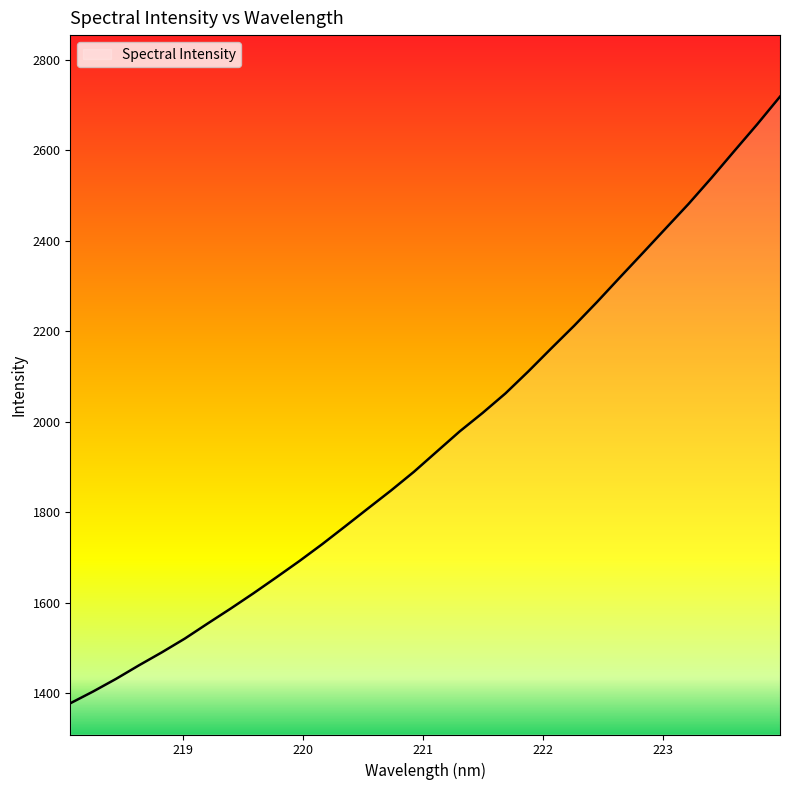

Count the number of categories in the chart.

32